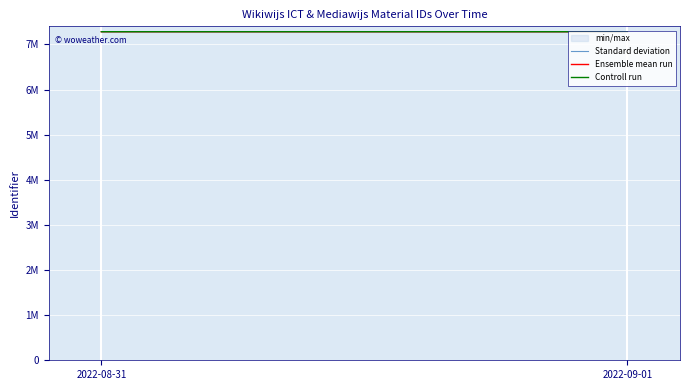

Count the number of categories in the chart.

2